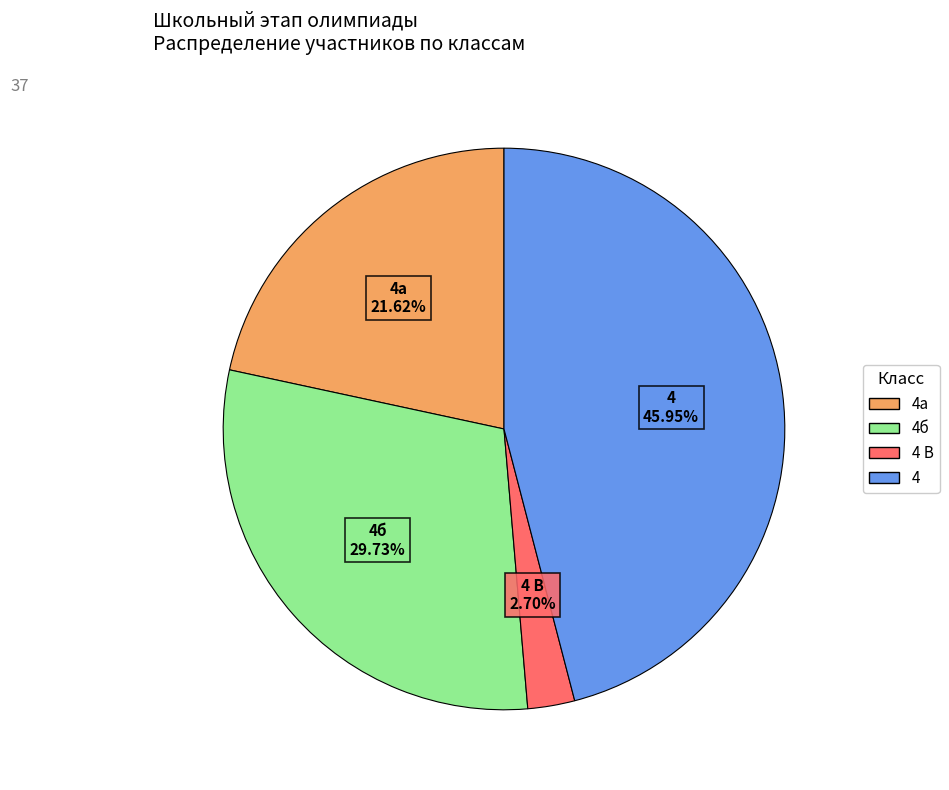

Does any single category account for the majority?

No